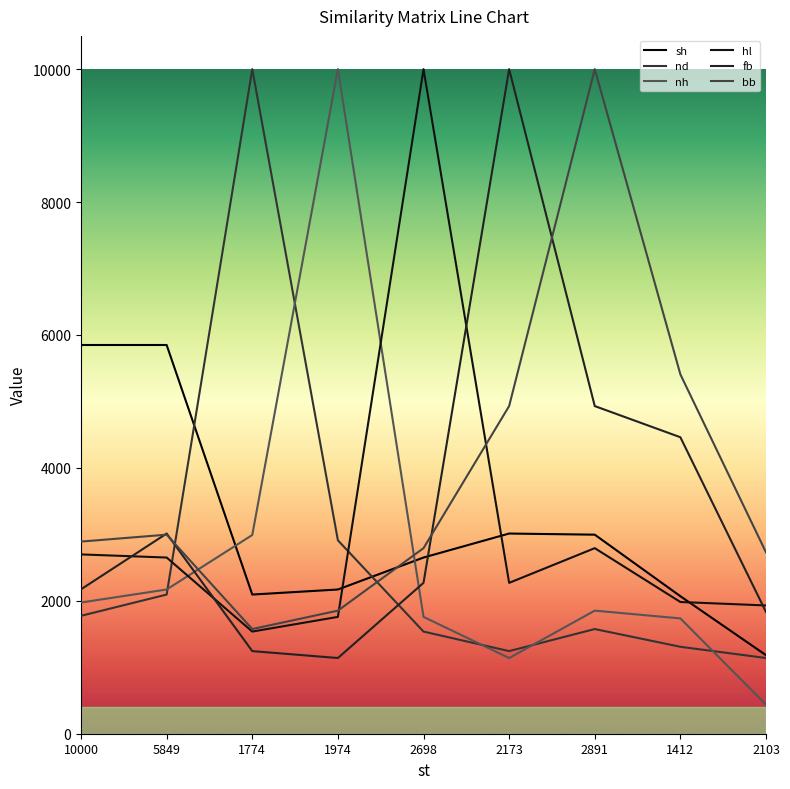

Rank the categories by nh value from lowest to highest.

2103, 2173, 1412, 2698, 2891, 10000, 5849, 1774, 1974